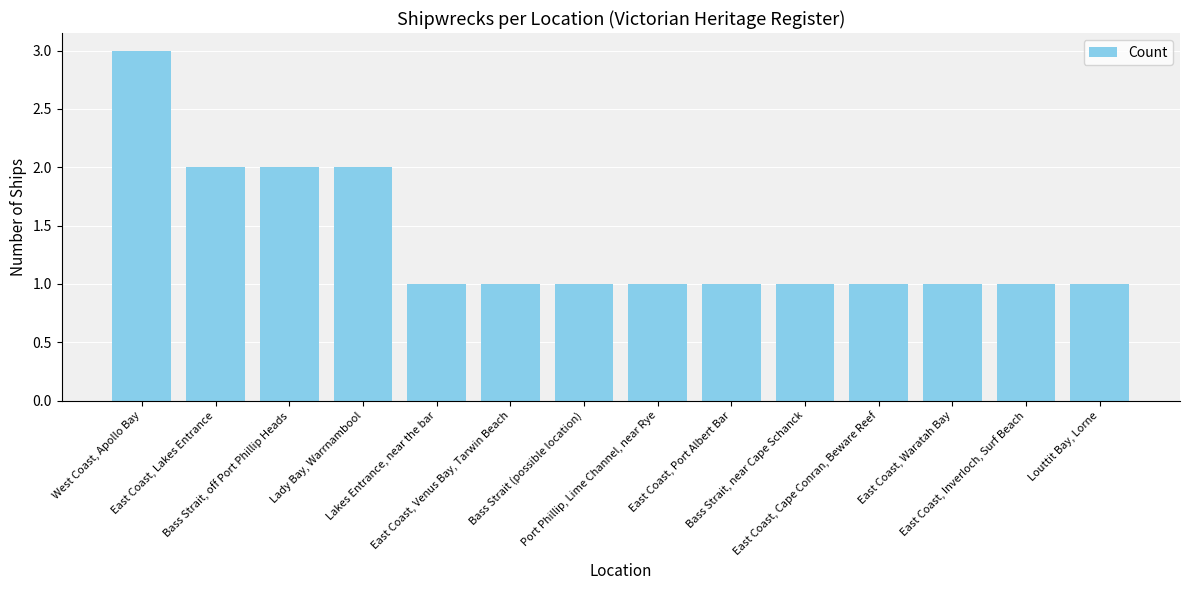

What position from the left is East Coast, Lakes Entrance?

2